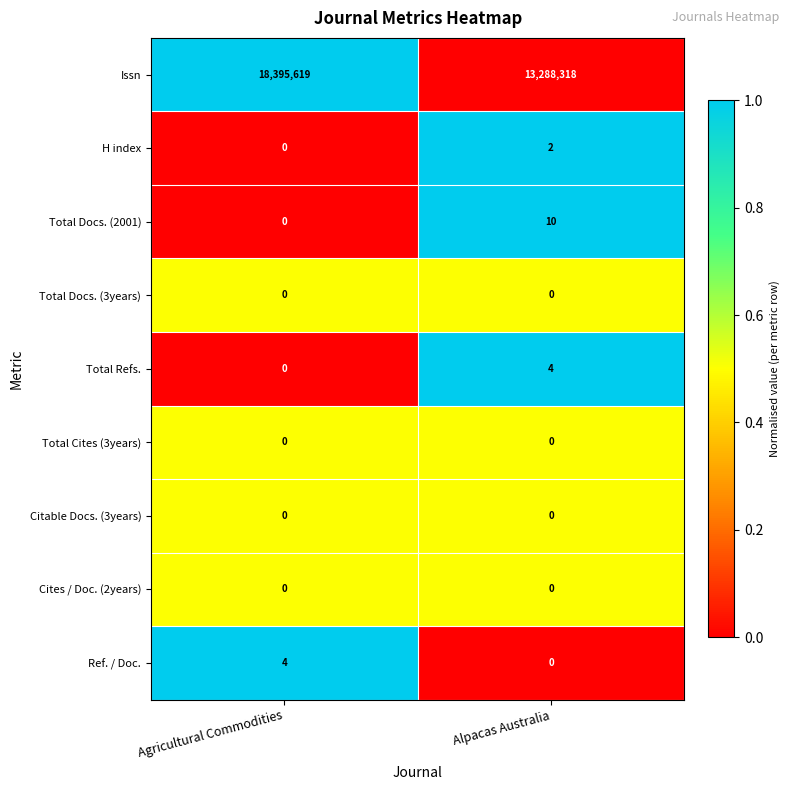

The value of Issn at Alpacas Australia is 2677448. True or false?

False